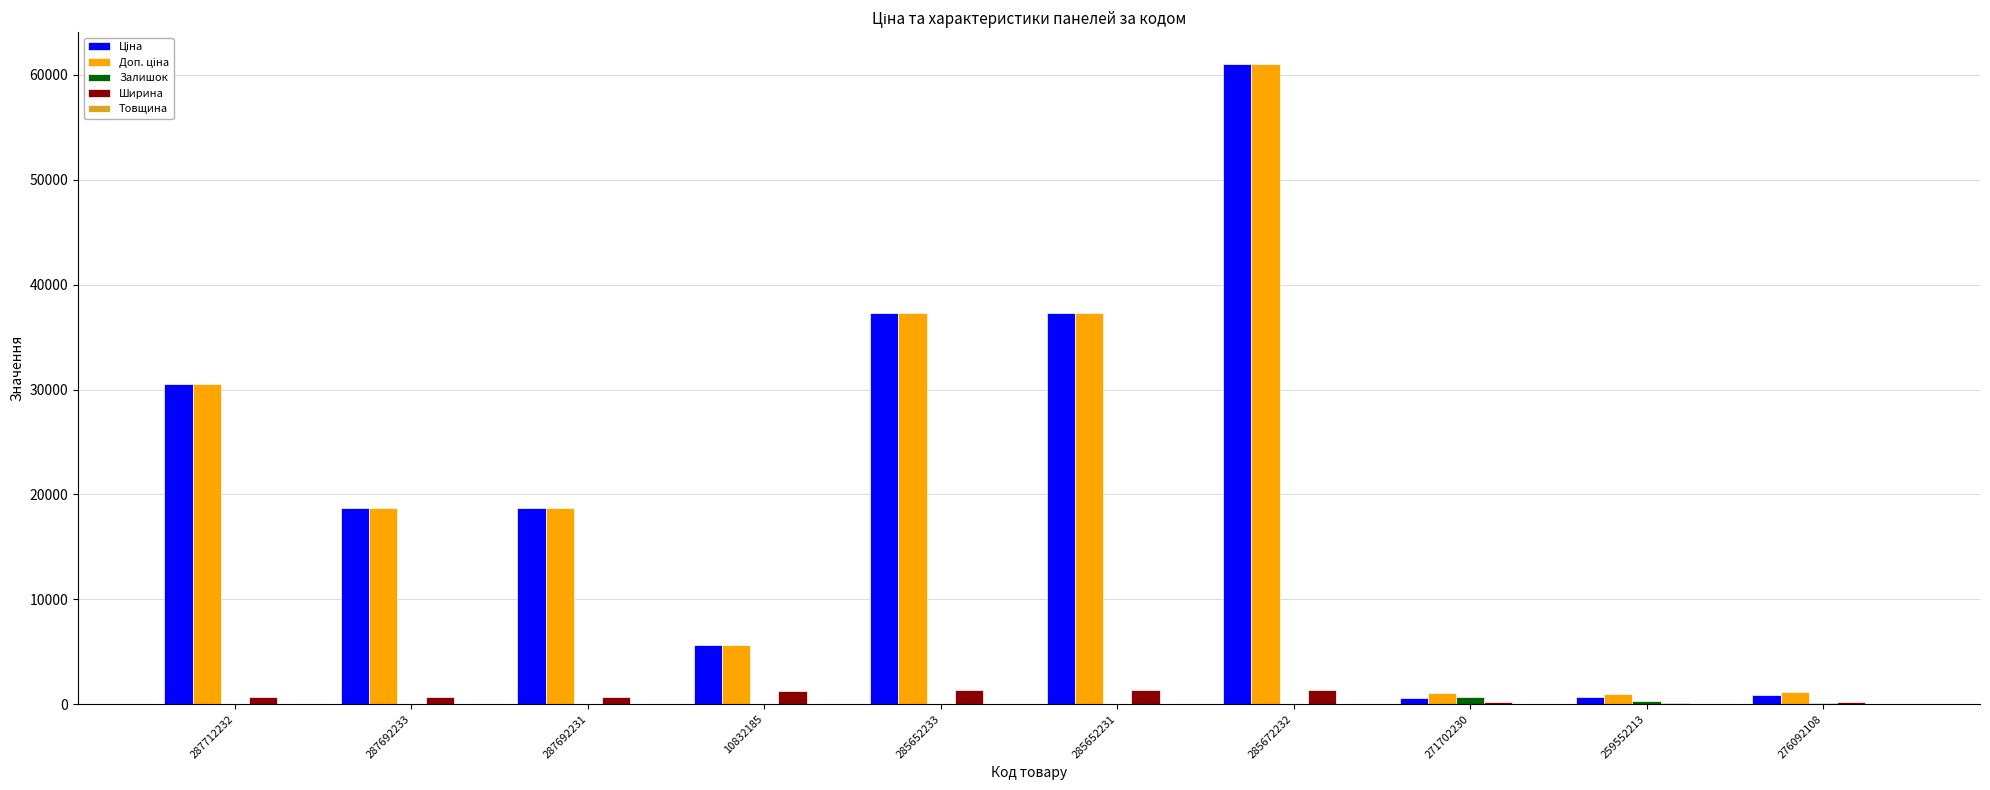

Does the chart contain stacked bars?

No